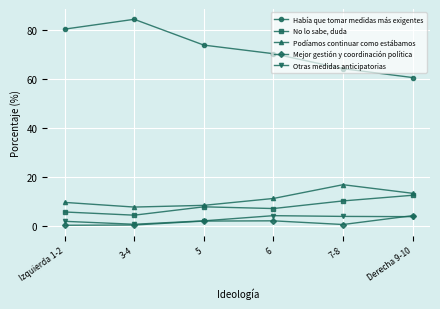

Which series has the largest total across all categories?

Había que tomar medidas más exigentes